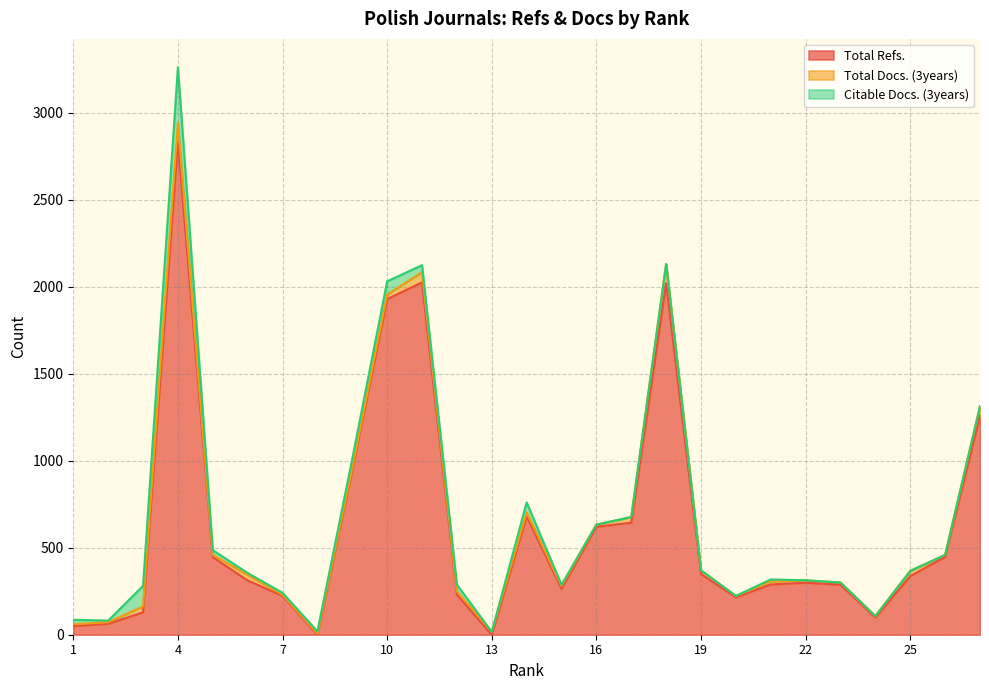

What is the difference between the Citable Docs. (3years) values at 7 and 25?

11